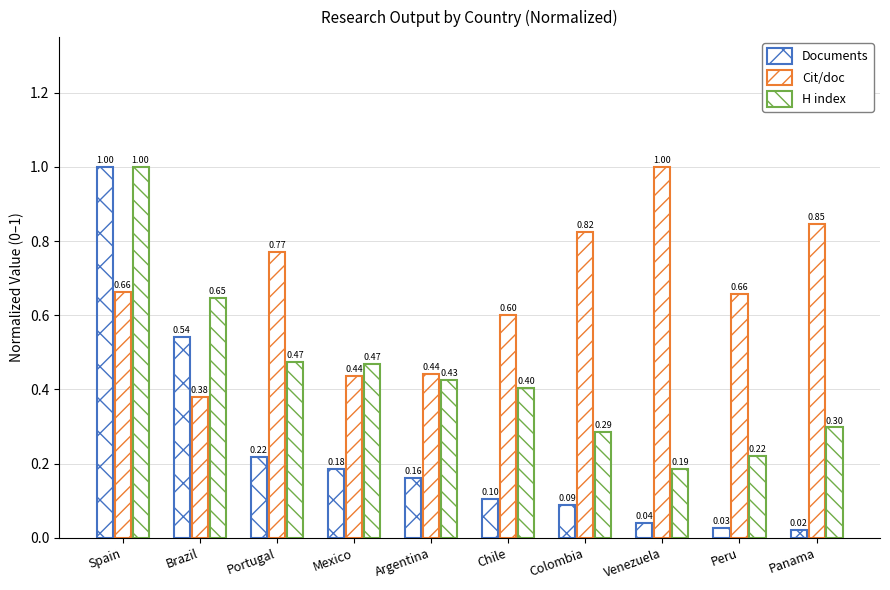

What is the approximate value of H index at Colombia?

0.3